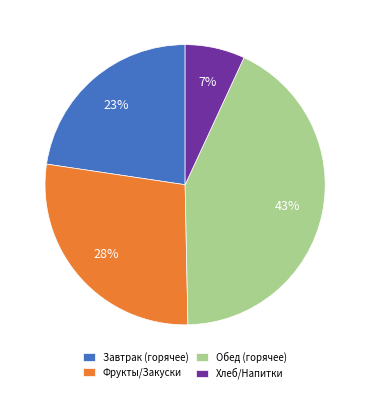

To the nearest percent, what is the combined percentage of Завтрак (горячее) and Хлеб/Напитки?

30%